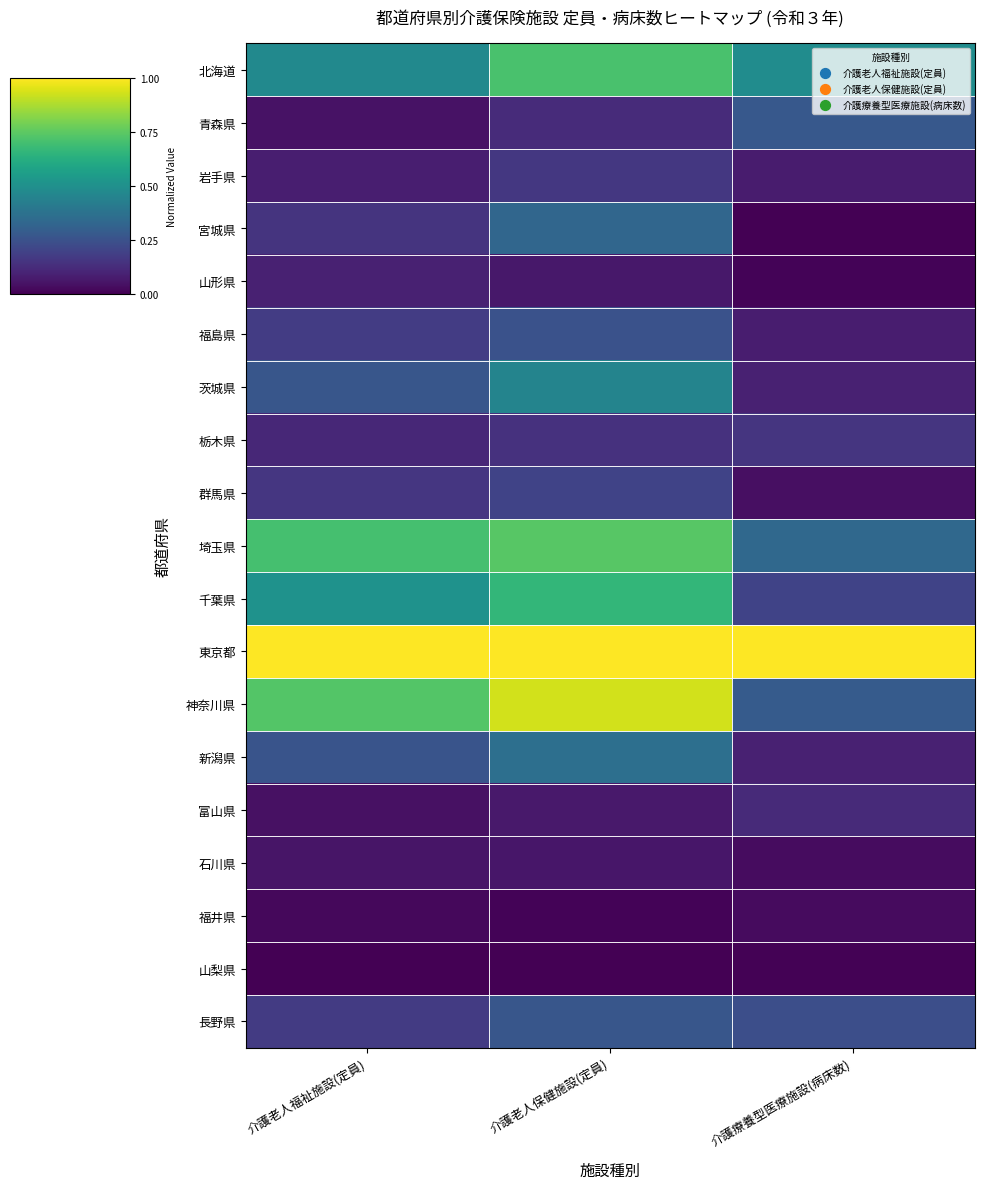

Reading left to right, extract all data points from this chart.

北海道: 介護老人福祉施設(定員)=0.5	介護老人保健施設(定員)=0.7	介護療養型医療施設(病床数)=0.5
青森県: 介護老人福祉施設(定員)=0.0	介護老人保健施設(定員)=0.1	介護療養型医療施設(病床数)=0.3
岩手県: 介護老人福祉施設(定員)=0.1	介護老人保健施設(定員)=0.2	介護療養型医療施設(病床数)=0.1
宮城県: 介護老人福祉施設(定員)=0.1	介護老人保健施設(定員)=0.3	介護療養型医療施設(病床数)=0.0
山形県: 介護老人福祉施設(定員)=0.1	介護老人保健施設(定員)=0.1	介護療養型医療施設(病床数)=0.0
福島県: 介護老人福祉施設(定員)=0.2	介護老人保健施設(定員)=0.3	介護療養型医療施設(病床数)=0.1
茨城県: 介護老人福祉施設(定員)=0.3	介護老人保健施設(定員)=0.4	介護療養型医療施設(病床数)=0.1
栃木県: 介護老人福祉施設(定員)=0.1	介護老人保健施設(定員)=0.1	介護療養型医療施設(病床数)=0.2
群馬県: 介護老人福祉施設(定員)=0.2	介護老人保健施設(定員)=0.2	介護療養型医療施設(病床数)=0.0
埼玉県: 介護老人福祉施設(定員)=0.7	介護老人保健施設(定員)=0.7	介護療養型医療施設(病床数)=0.3
千葉県: 介護老人福祉施設(定員)=0.5	介護老人保健施設(定員)=0.7	介護療養型医療施設(病床数)=0.2
東京都: 介護老人福祉施設(定員)=1.0	介護老人保健施設(定員)=1.0	介護療養型医療施設(病床数)=1.0
神奈川県: 介護老人福祉施設(定員)=0.7	介護老人保健施設(定員)=0.9	介護療養型医療施設(病床数)=0.3
新潟県: 介護老人福祉施設(定員)=0.3	介護老人保健施設(定員)=0.4	介護療養型医療施設(病床数)=0.1
富山県: 介護老人福祉施設(定員)=0.0	介護老人保健施設(定員)=0.1	介護療養型医療施設(病床数)=0.1
石川県: 介護老人福祉施設(定員)=0.1	介護老人保健施設(定員)=0.1	介護療養型医療施設(病床数)=0.0
福井県: 介護老人福祉施設(定員)=0.0	介護老人保健施設(定員)=0.0	介護療養型医療施設(病床数)=0.0
山梨県: 介護老人福祉施設(定員)=0.0	介護老人保健施設(定員)=0.0	介護療養型医療施設(病床数)=0.0
長野県: 介護老人福祉施設(定員)=0.2	介護老人保健施設(定員)=0.3	介護療養型医療施設(病床数)=0.2